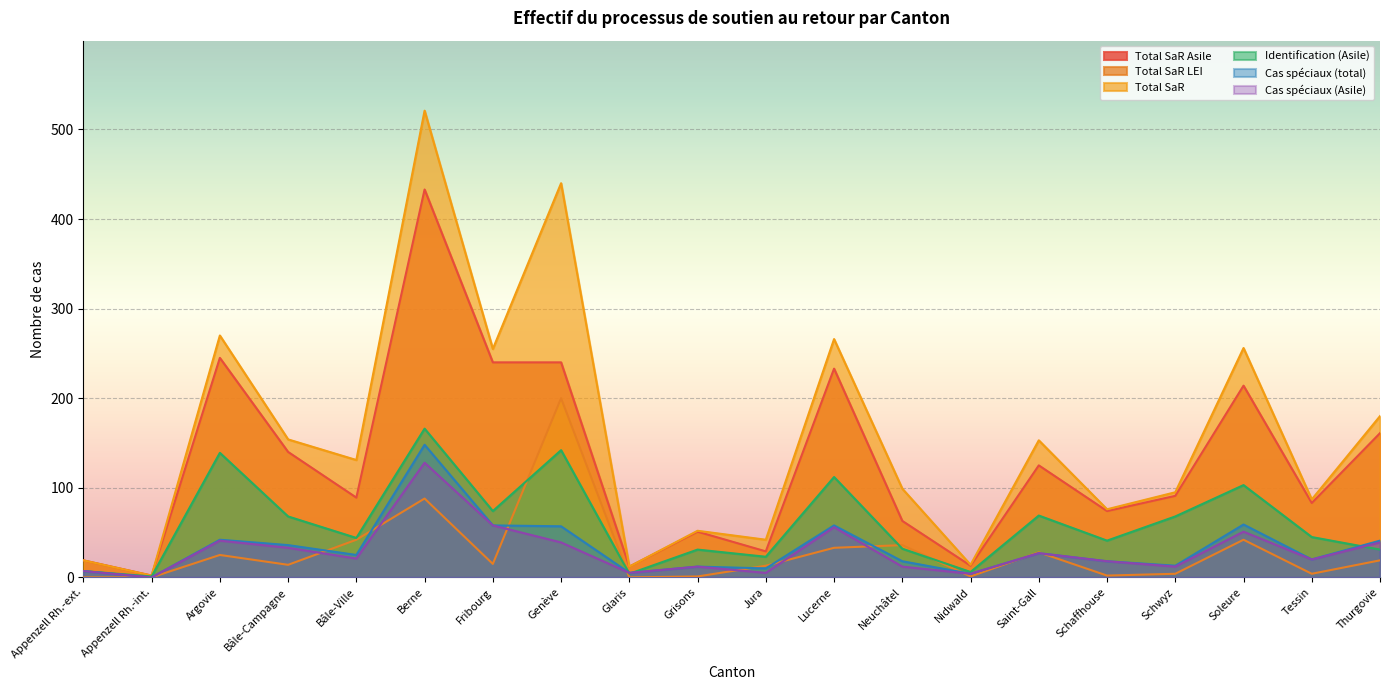

The value of Total SaR at Nidwald is 14. True or false?

True